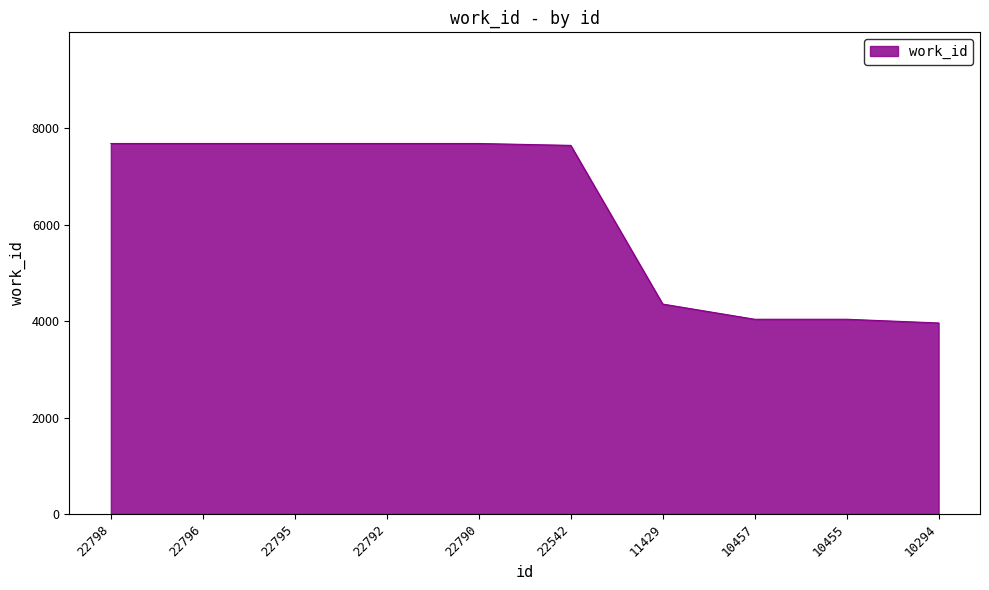

How many data points are less than 7682?

5